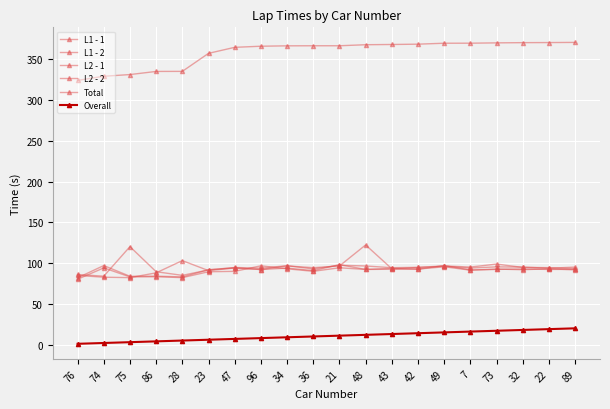

How many times do L1 - 1 and L1 - 2 cross each other?

8